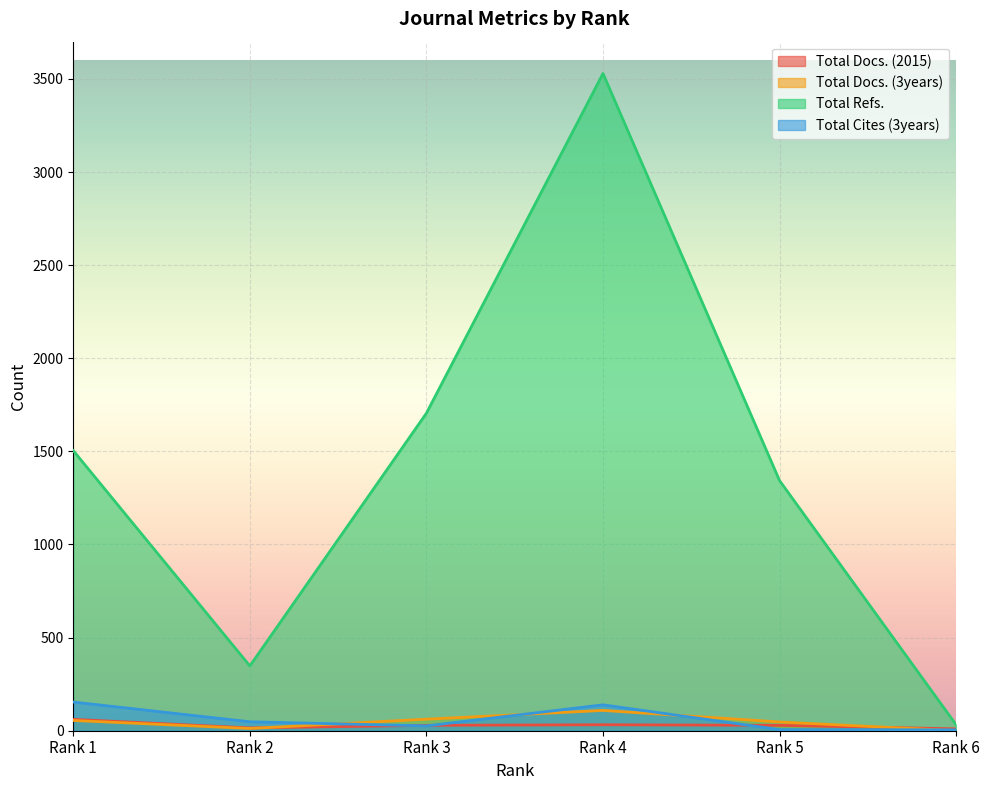

True or false: Total Docs. (2015) has more than 1 interior local peaks.

False